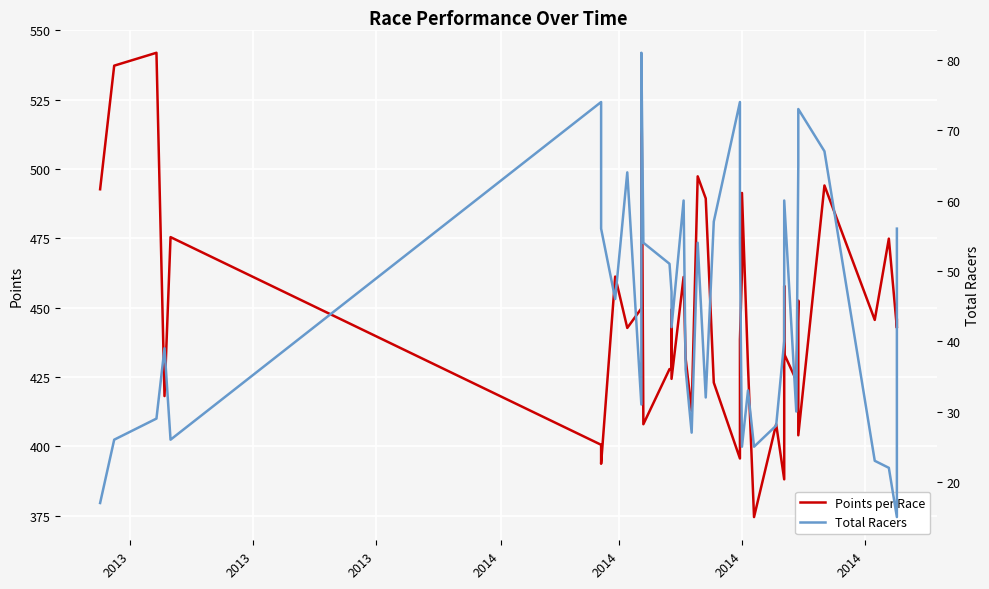

At which category does the chart reach its peak across all series?

2013